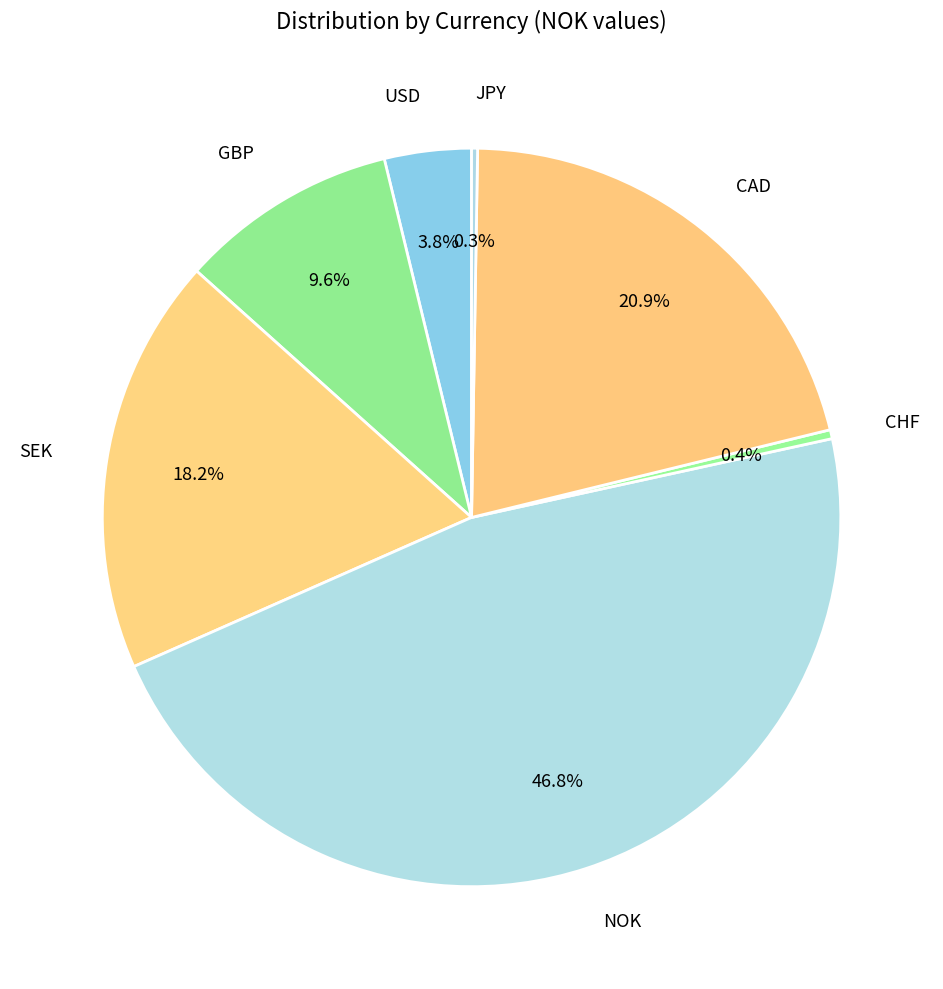

How many slices are in this pie chart?

7